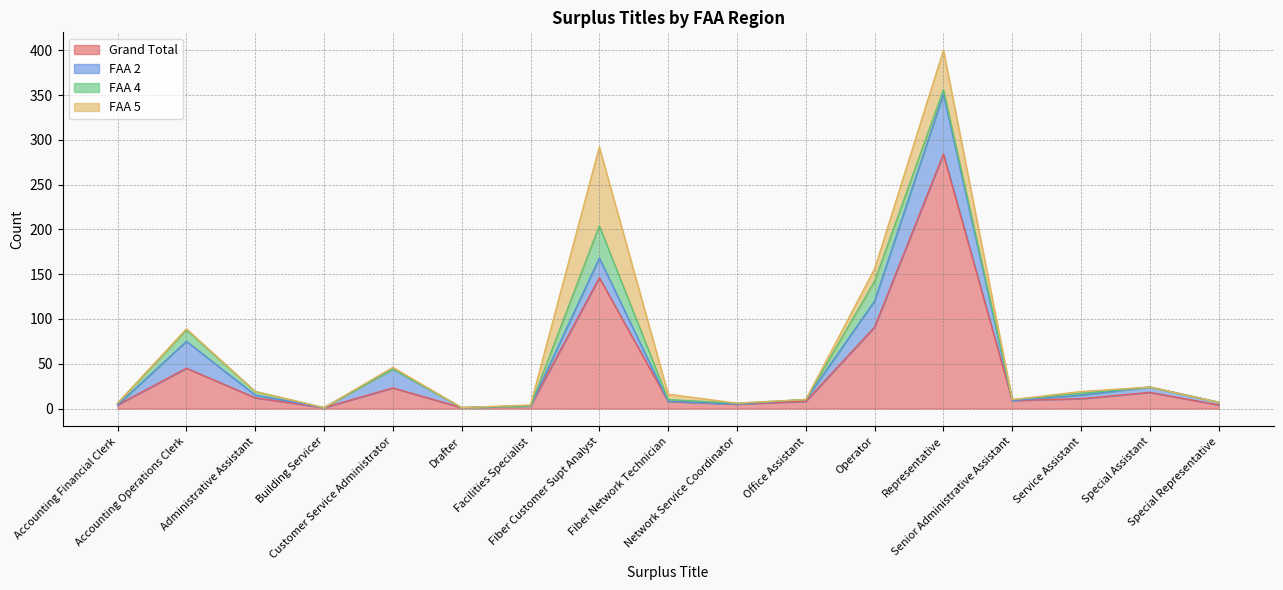

At Office Assistant, list the series in order from smallest to largest.

FAA 4, FAA 5, FAA 2, Grand Total